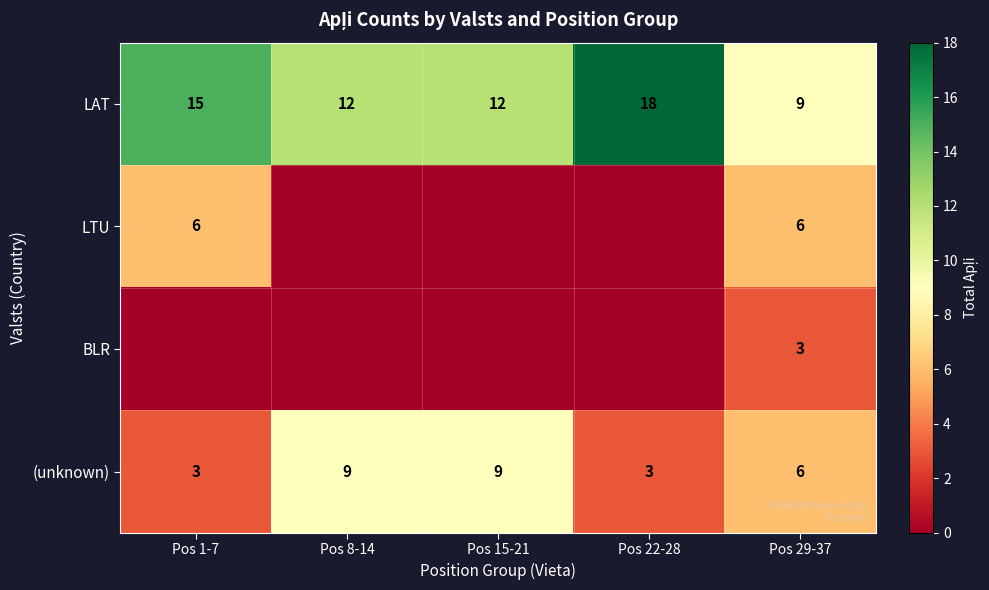

Is it true that LTU equals 6 at Pos 29-37?

True